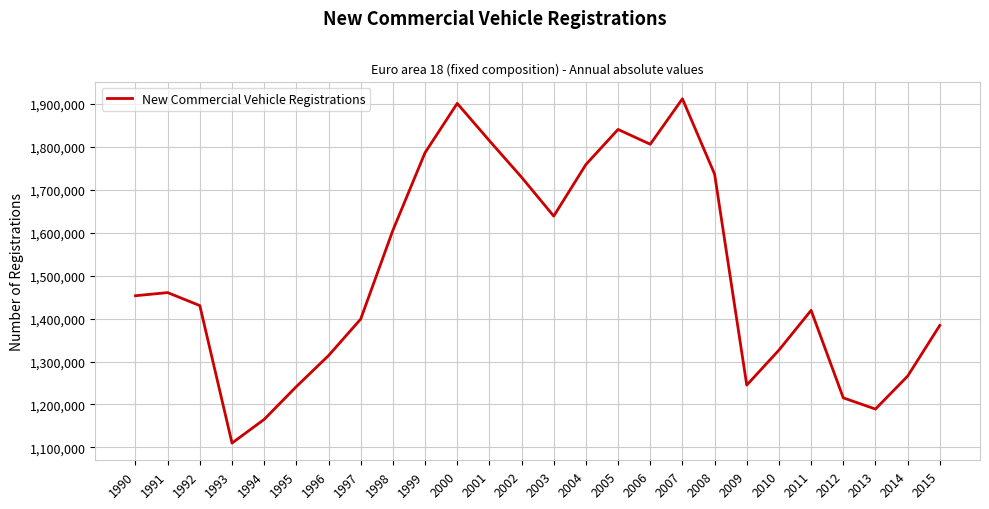

The value at 2004 is 2702089. True or false?

False